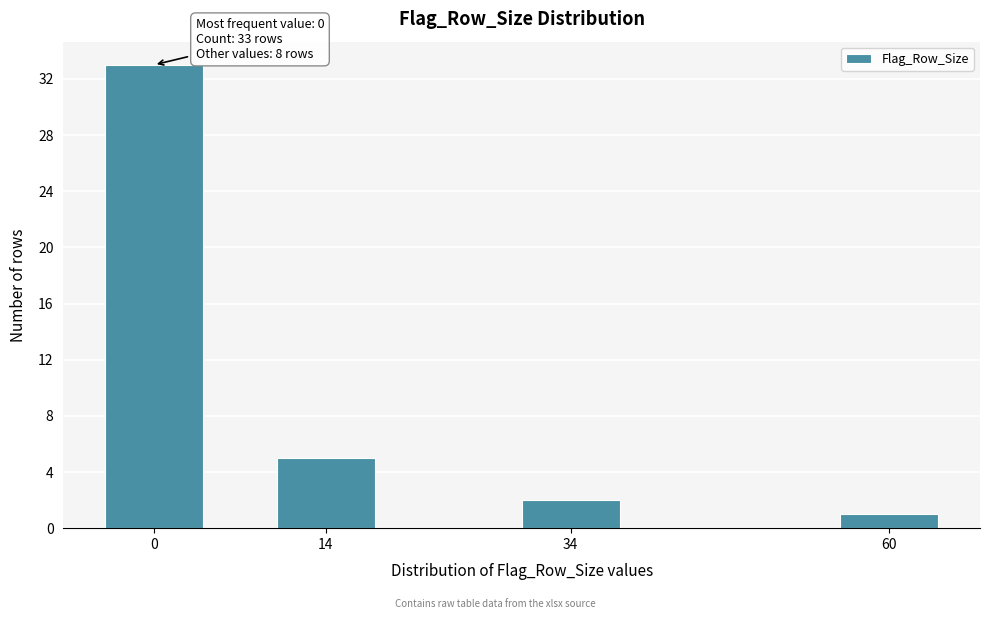

Reading left to right, transcribe all the data shown in this chart.

0=33	14=5	34=2	60=1